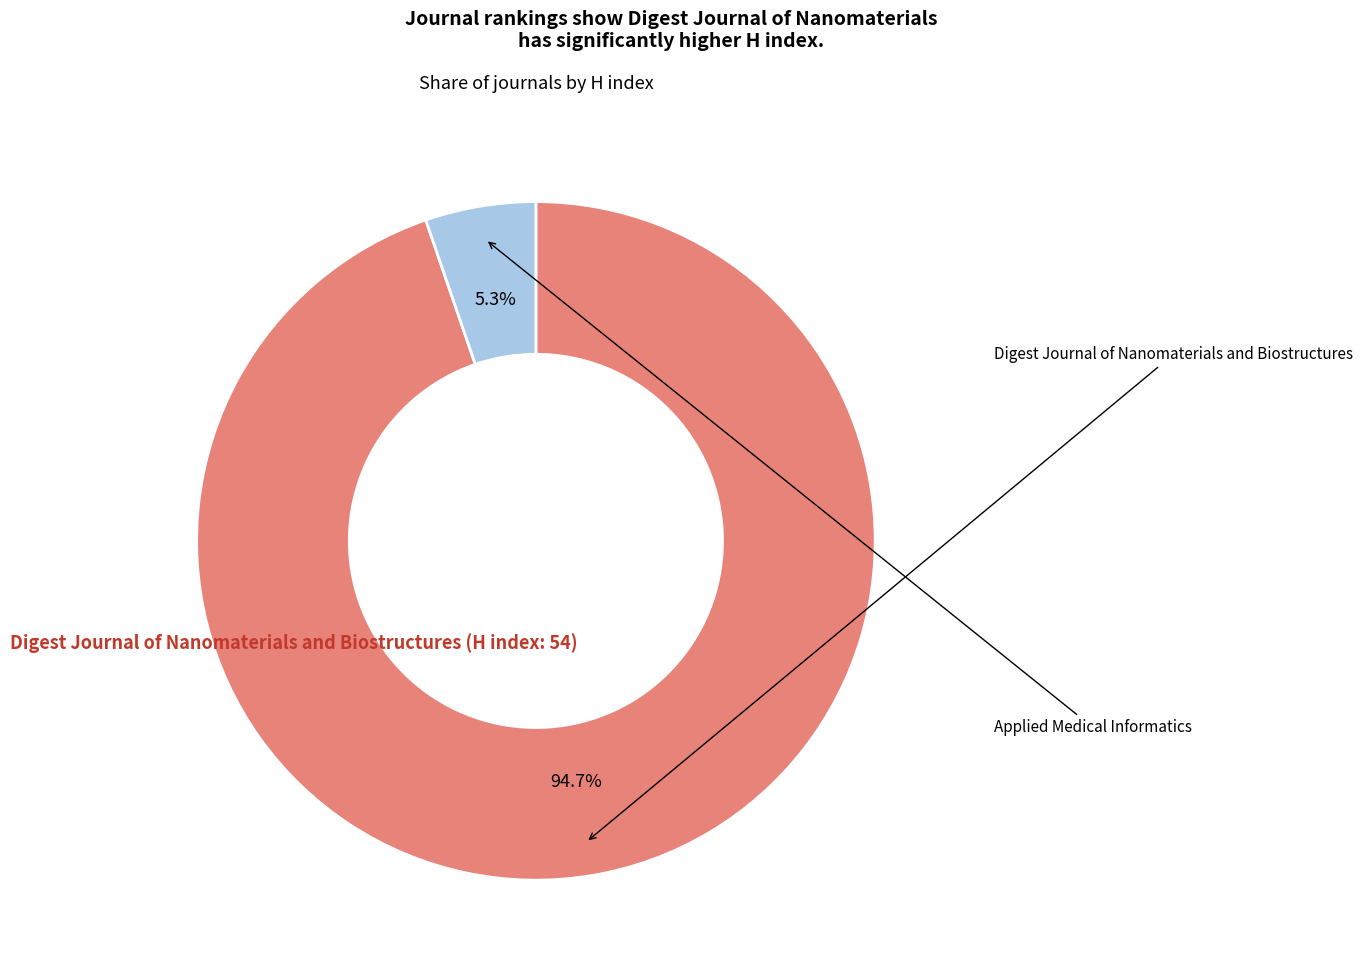

Is there any slice that represents more than half of the pie?

Yes